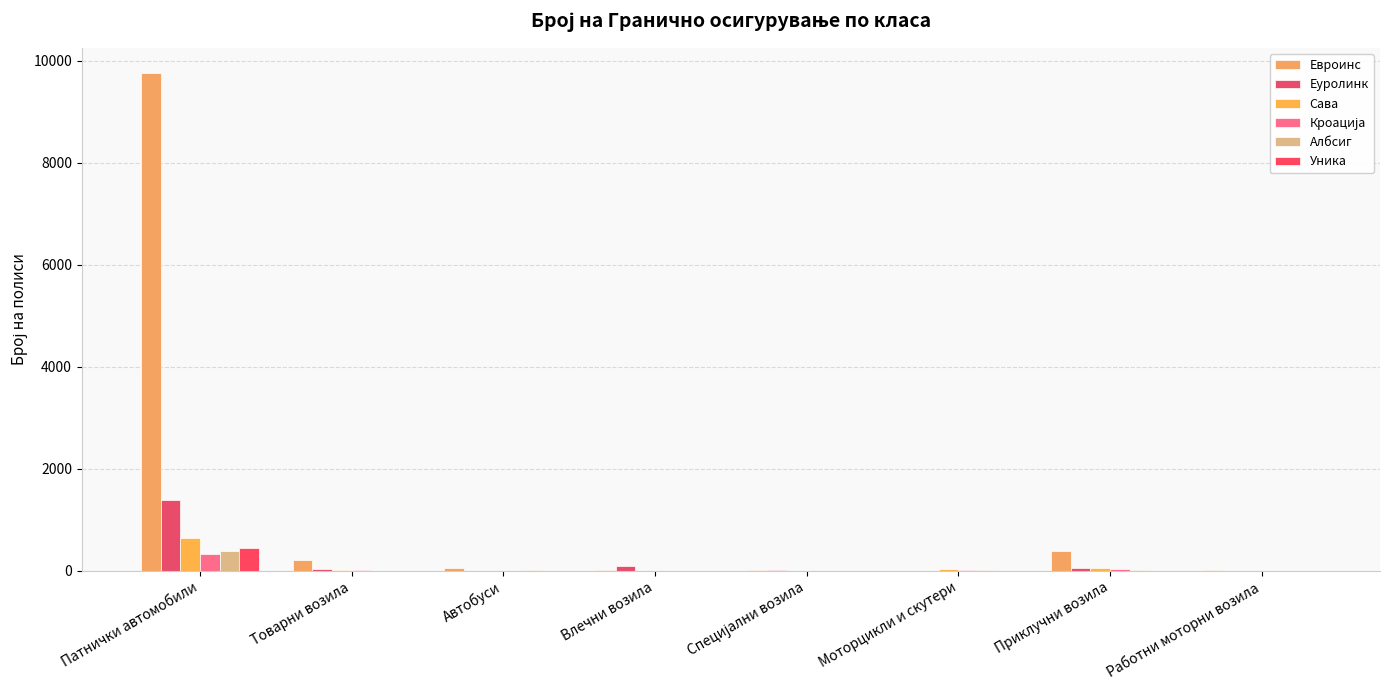

Which series changed the most between Товарни возила and Специјални возила?

Евроинс